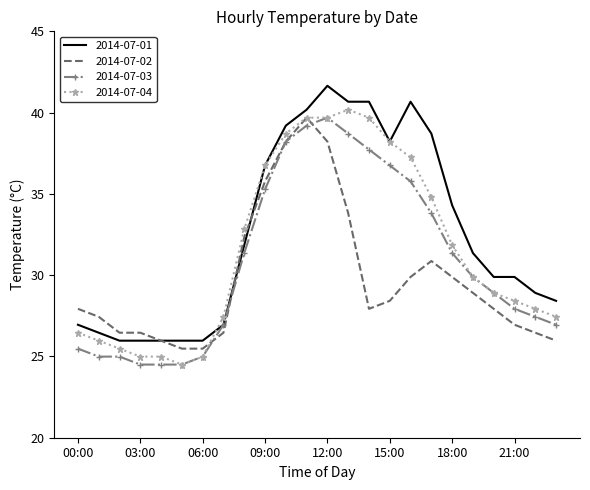

List the series in order of their overall mean, lowest first.

2014-07-02, 2014-07-03, 2014-07-04, 2014-07-01